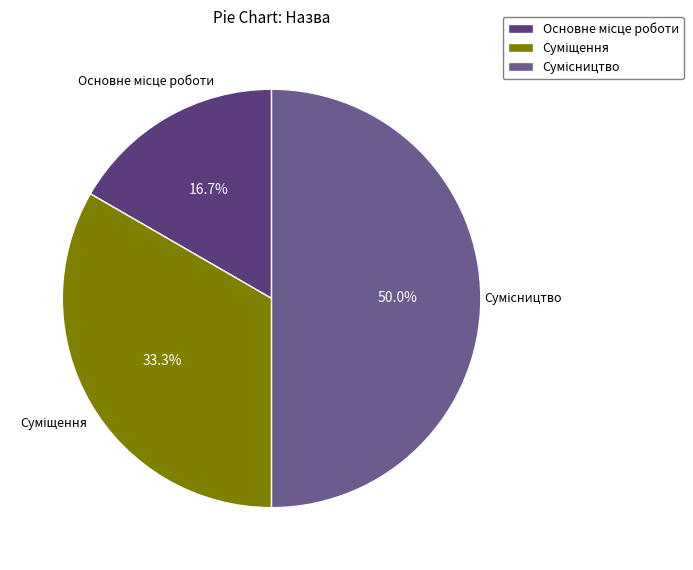

Which slice is the largest?

Сумісництво